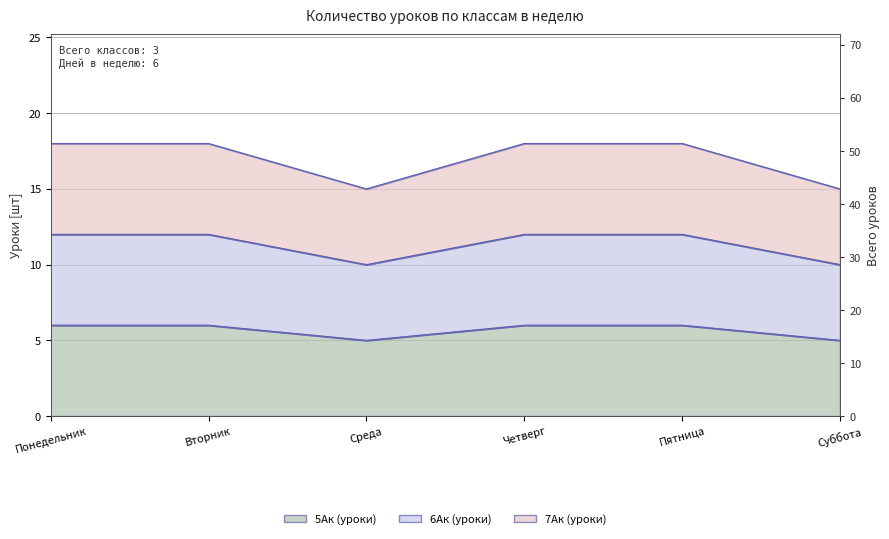

How many data points in 7Ак (уроки) are less than 18?

2